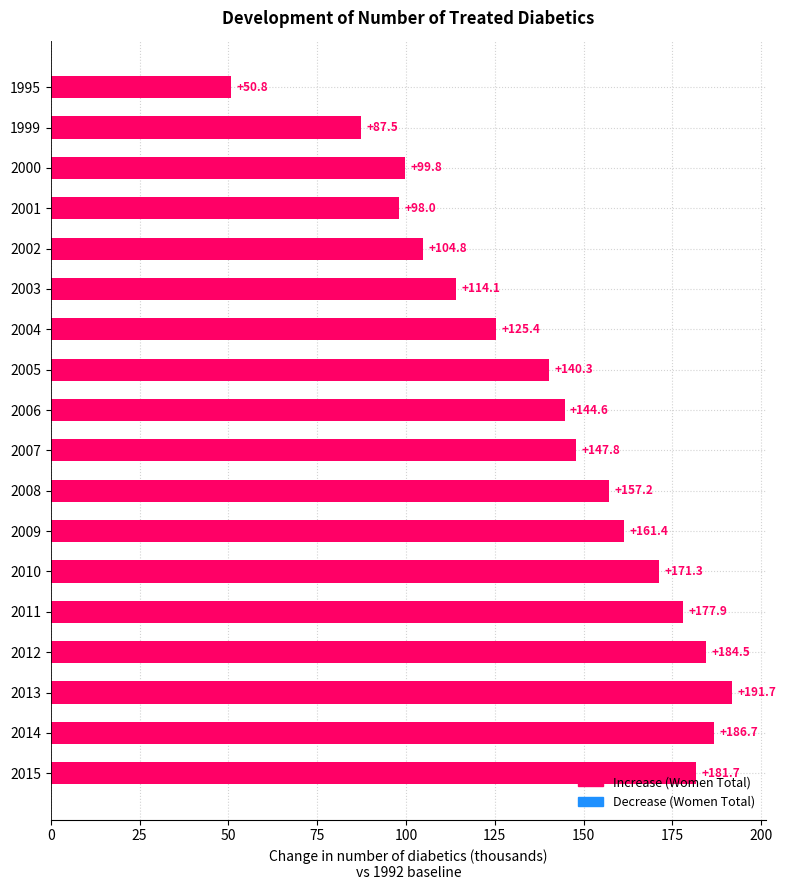

How many values exceed 147?

9